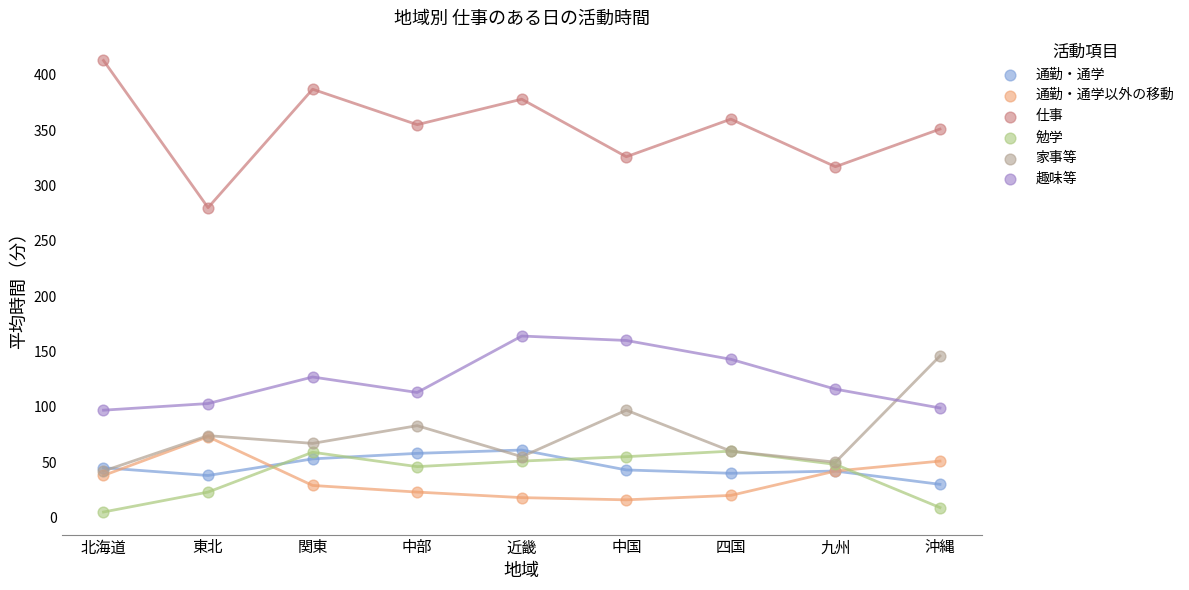

Which series reaches the maximum Y coordinate?

仕事